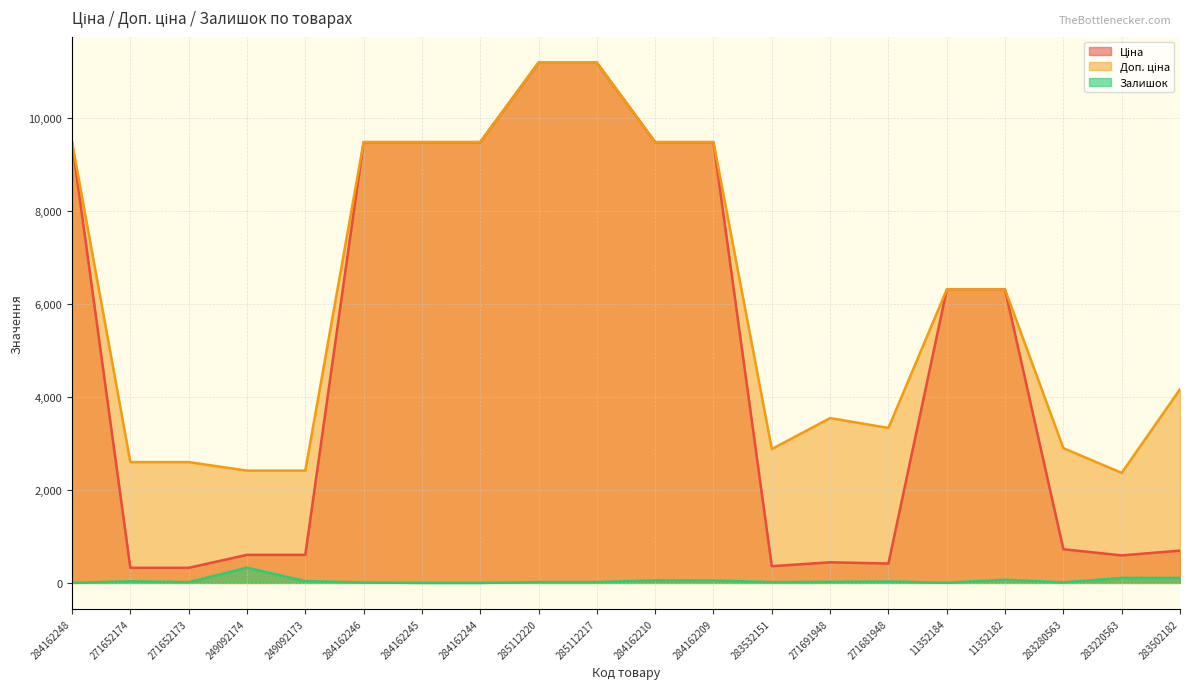

What value does the Доп. ціна series have at 249092174?

2414.8